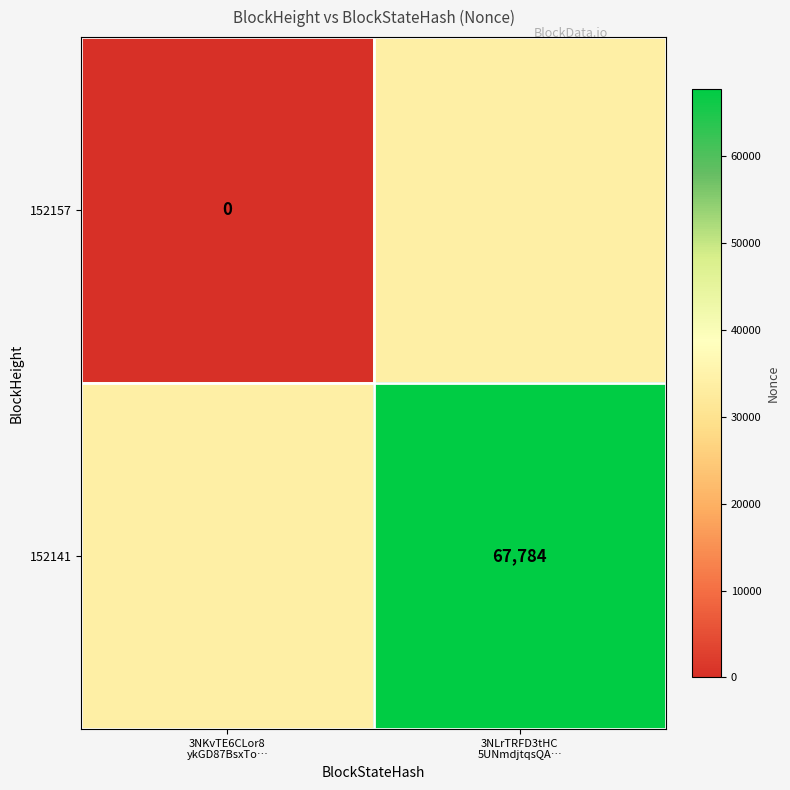

What is the difference between the highest and lowest values at 3NKvTE6CLor8
ykGD87BsxTo…?

33892